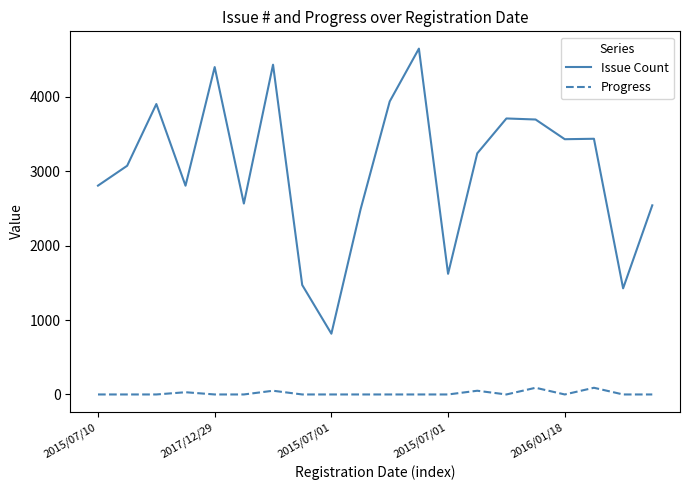

Which series has the largest range (max minus min)?

Issue Count